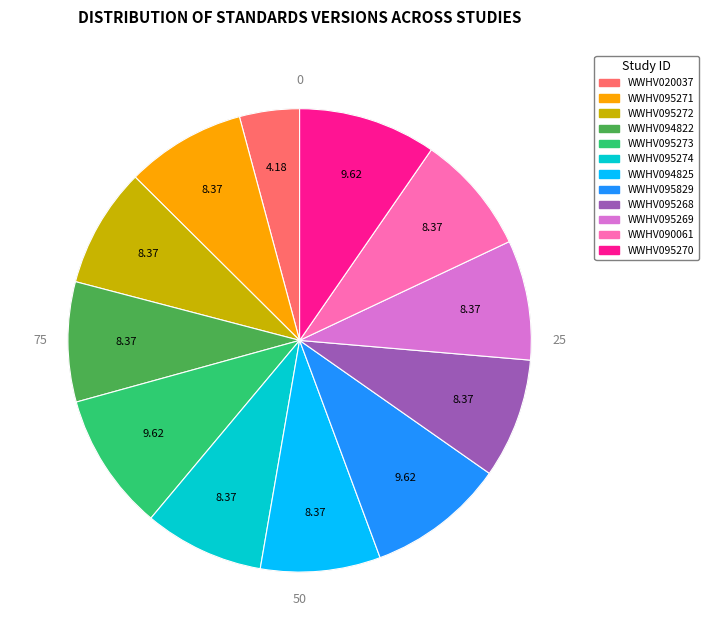

Does WWHV095268 account for over 50% of the chart?

No